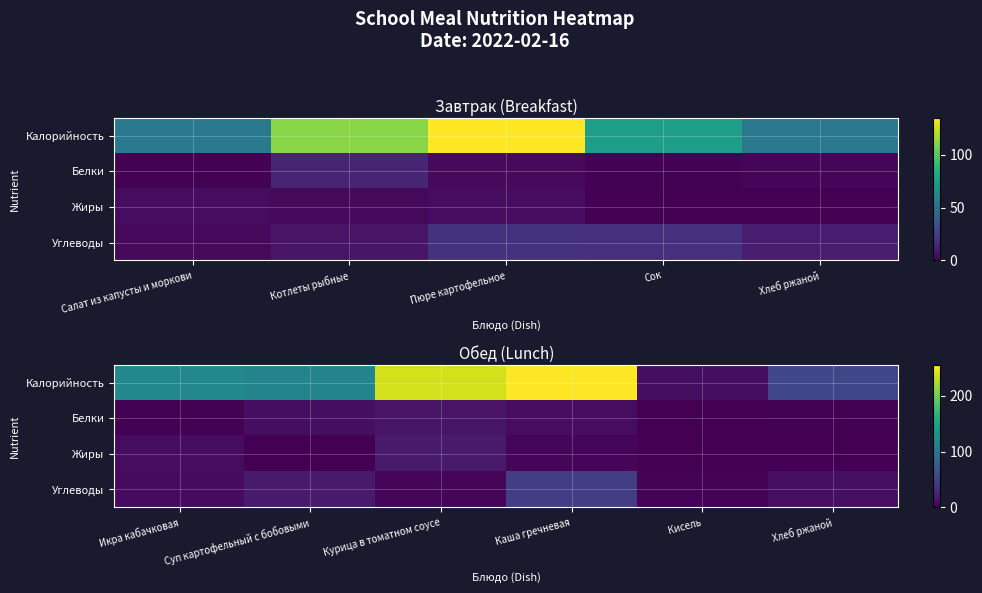

Which series has the largest range (max minus min)?

Калорийность